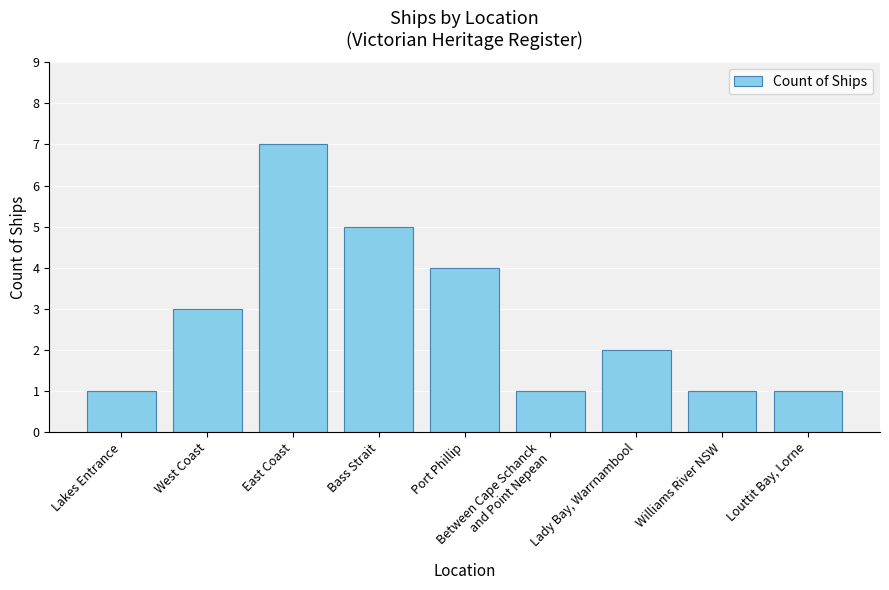

How many values are below 2?

4